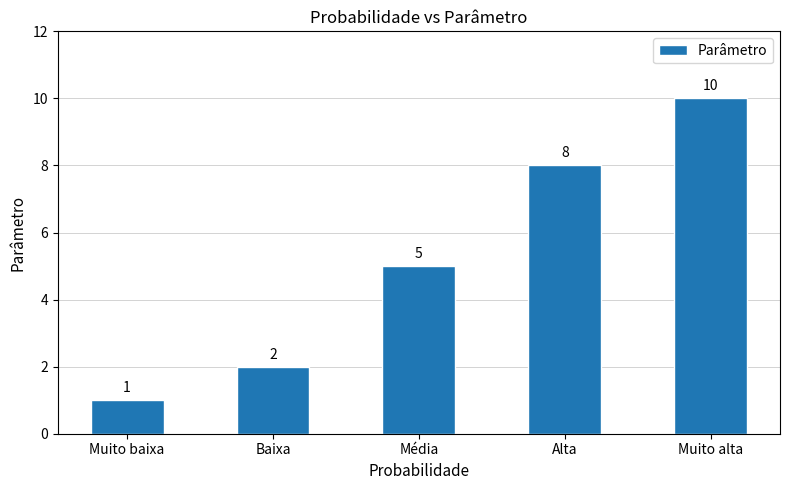

What is the average value?

5